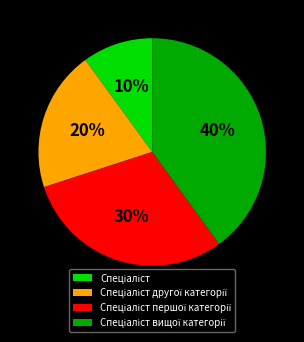

Does any single category account for the majority?

No